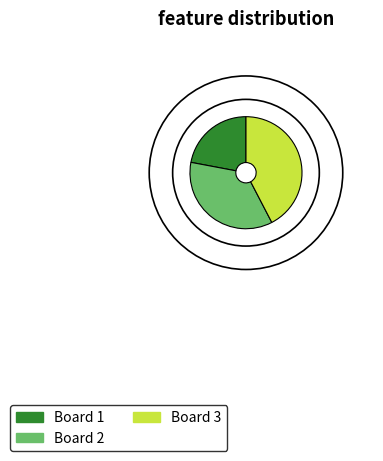

Rank the categories by value from highest to lowest.

3, 2, 1